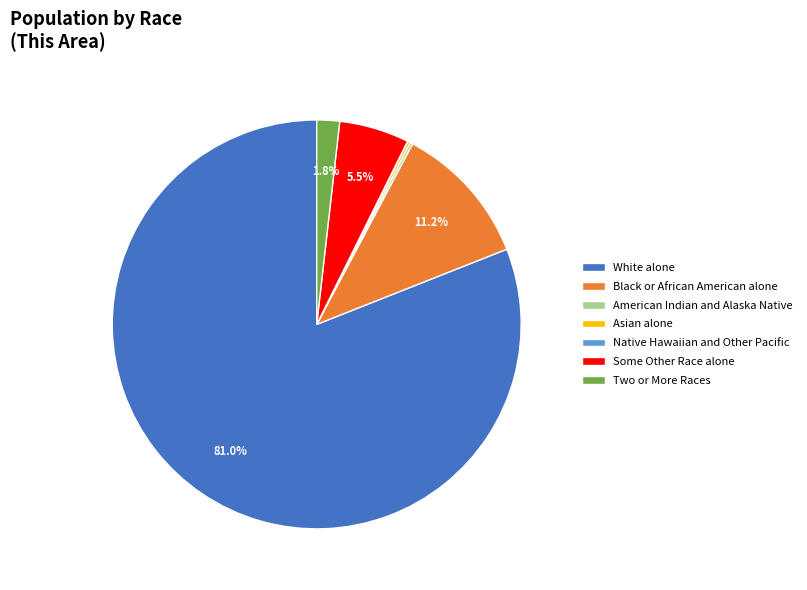

What portion of the pie excludes Some Other Race alone?

94.5%